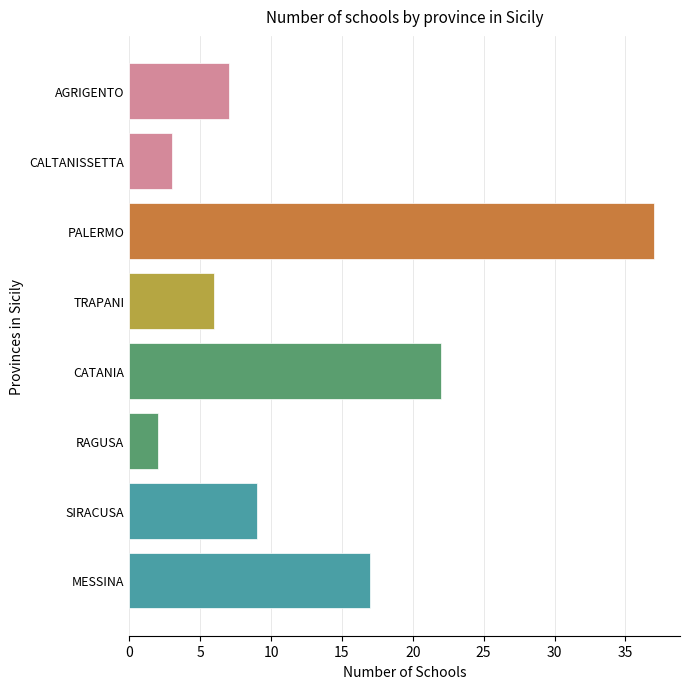

List the labels in order of value, smallest first.

RAGUSA, CALTANISSETTA, TRAPANI, AGRIGENTO, SIRACUSA, MESSINA, CATANIA, PALERMO